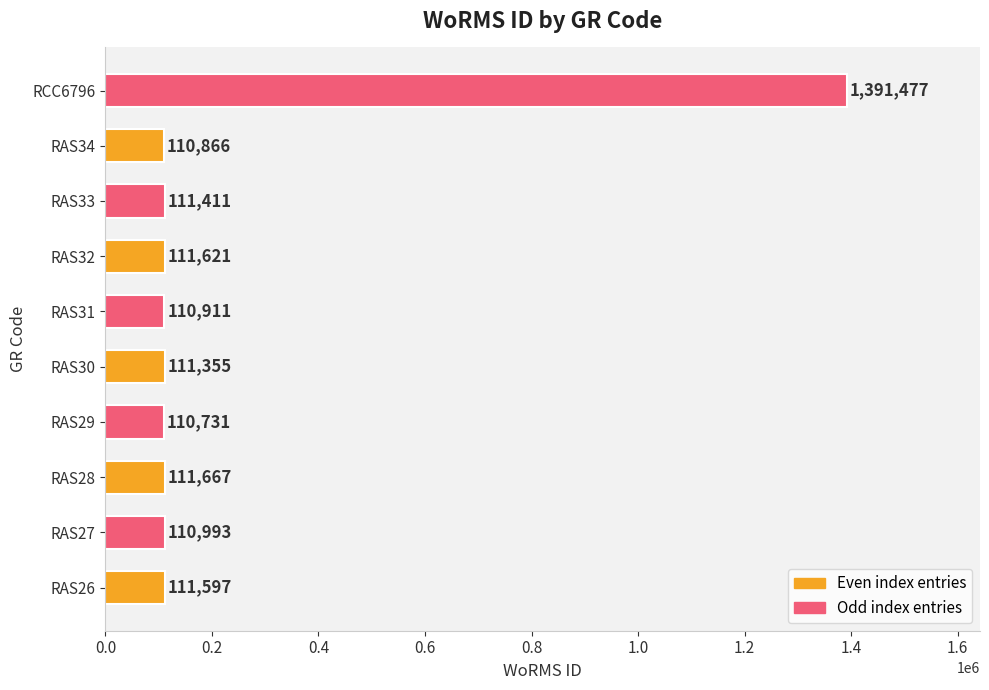

Rank the categories by value from lowest to highest.

RAS29, RAS34, RAS31, RAS27, RAS30, RAS33, RAS26, RAS32, RAS28, RCC6796